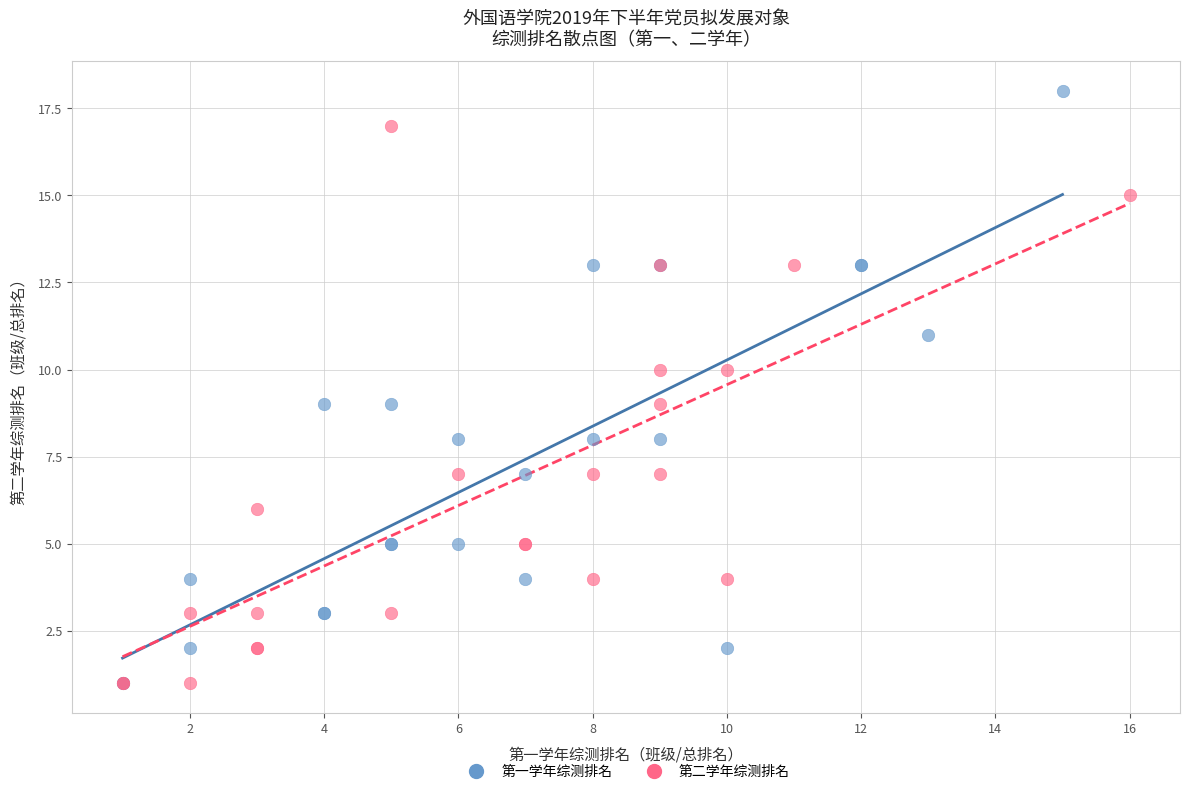

Which series has the widest spread of Y values?

第一学年综测排名